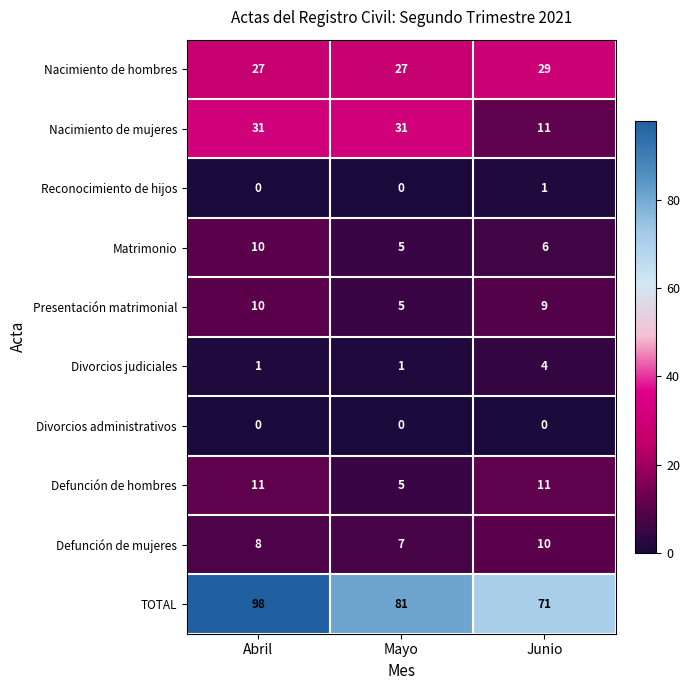

What is the sum of the TOTAL values at Junio and Abril?

169